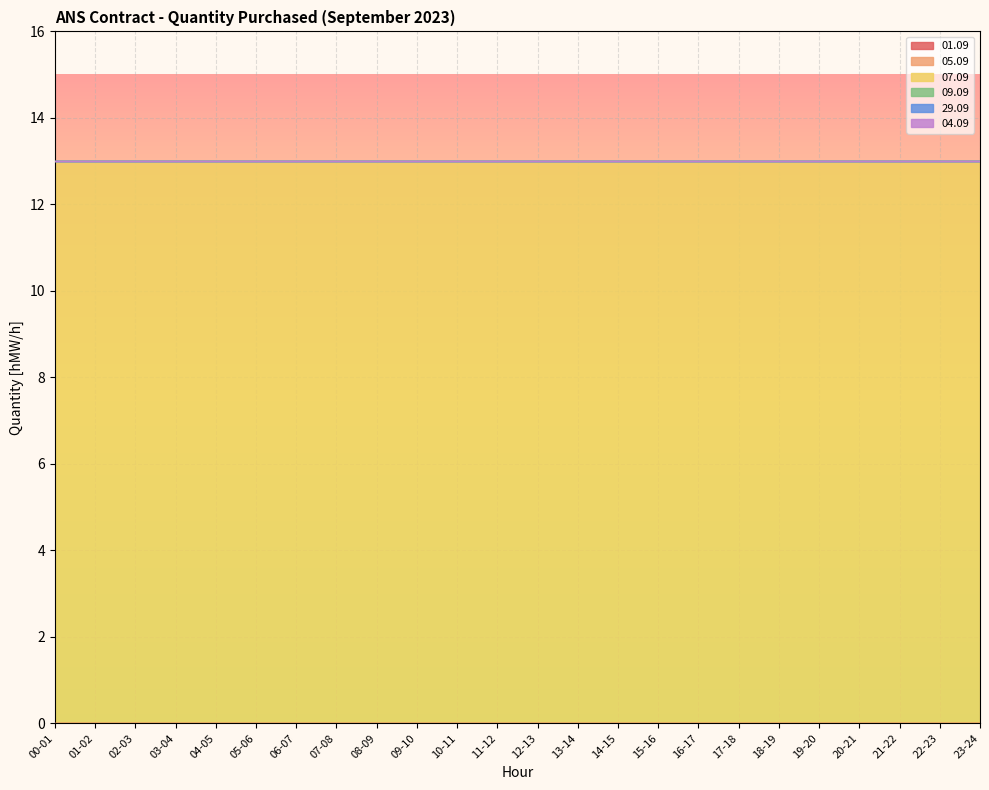

Which label corresponds to the smallest value in the chart?

00-01